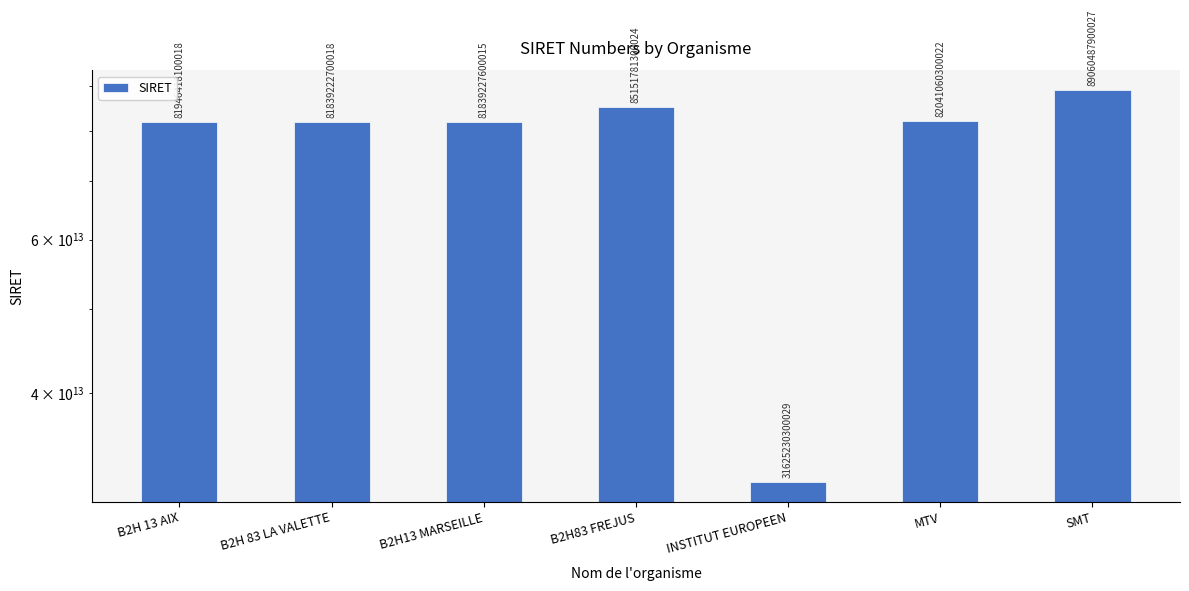

Reading left to right, extract all data points from this chart.

81946418100018	81839222700018	81839227600015	85151781300024	31625230300029	82041060300022	89060487900027